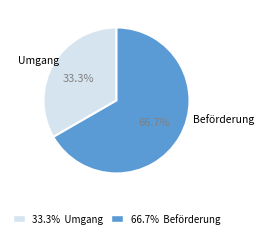

Is there any slice that represents more than half of the pie?

Yes